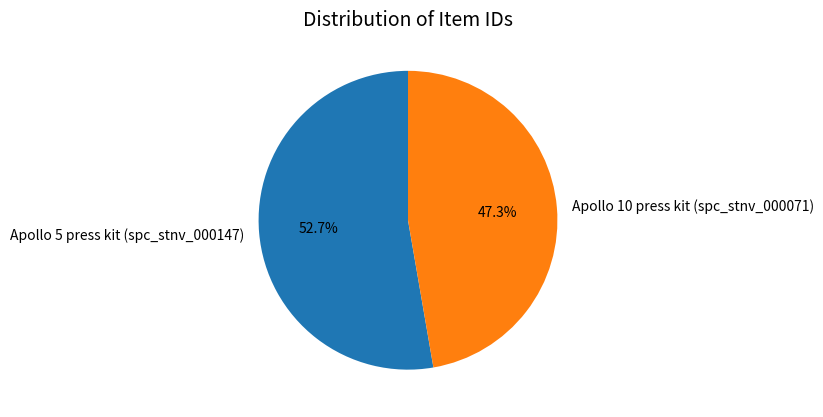

Approximately how many times larger is the value at Apollo 10 press kit (spc_stnv_000071) compared to Apollo 5 press kit (spc_stnv_000147)?

0.9